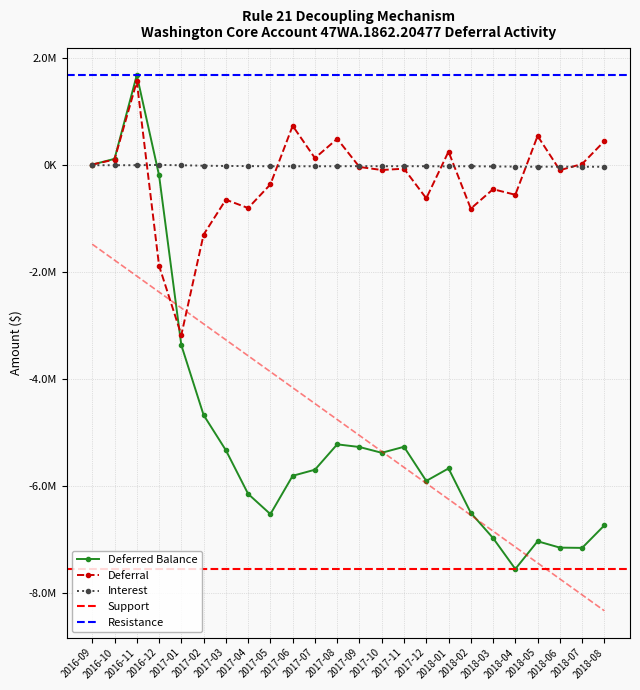

What is the value of the Deferral point at the 12th from the left?

493325.7